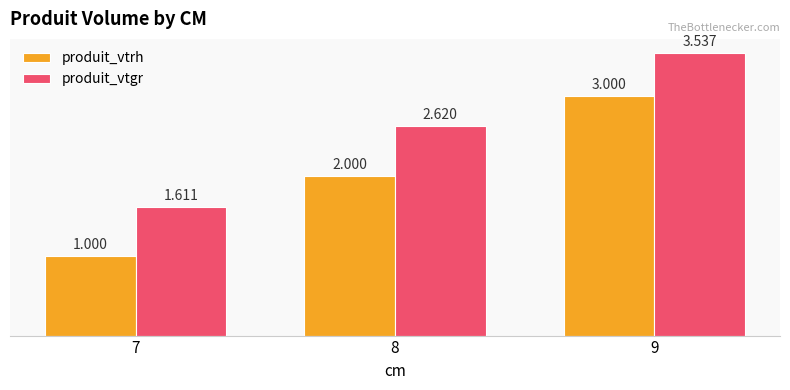

What is the difference between the maximum and minimum values in the produit_vtrh series?

2.0